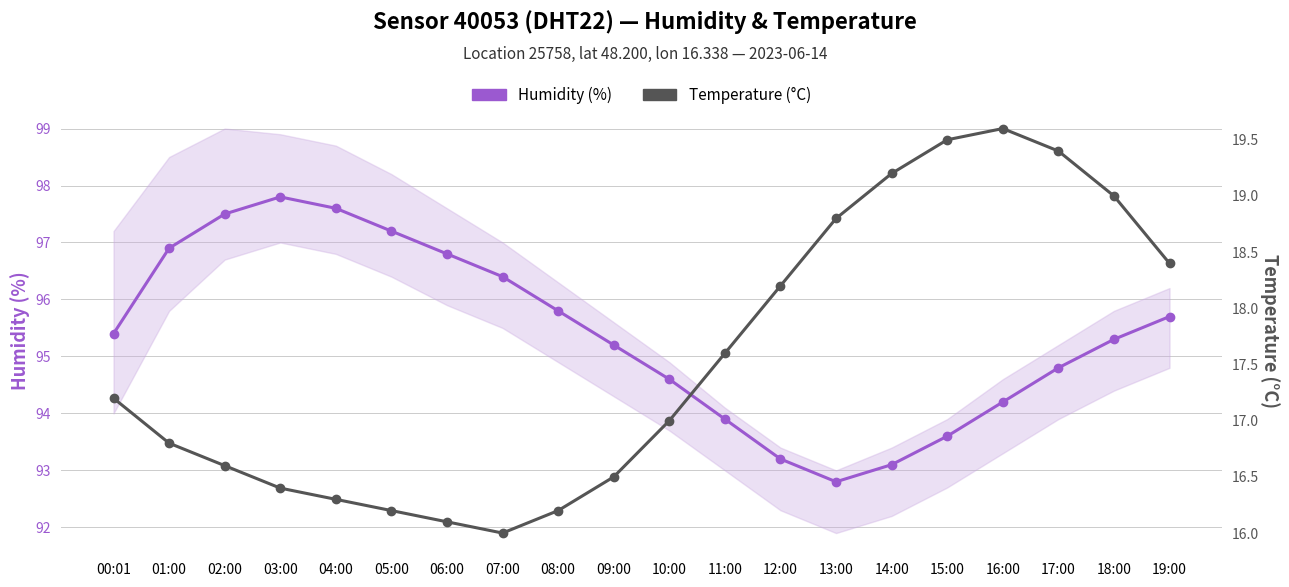

Which series has the largest total across all categories?

Humidity (%)